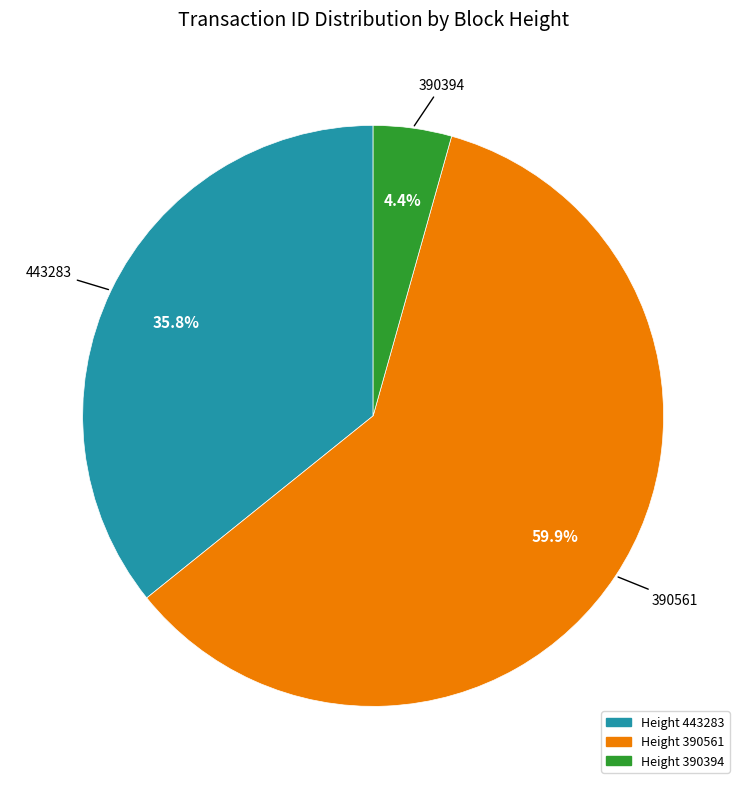

To the nearest percent, what is the difference between the 443283 and 390394 slice percentages?

31%